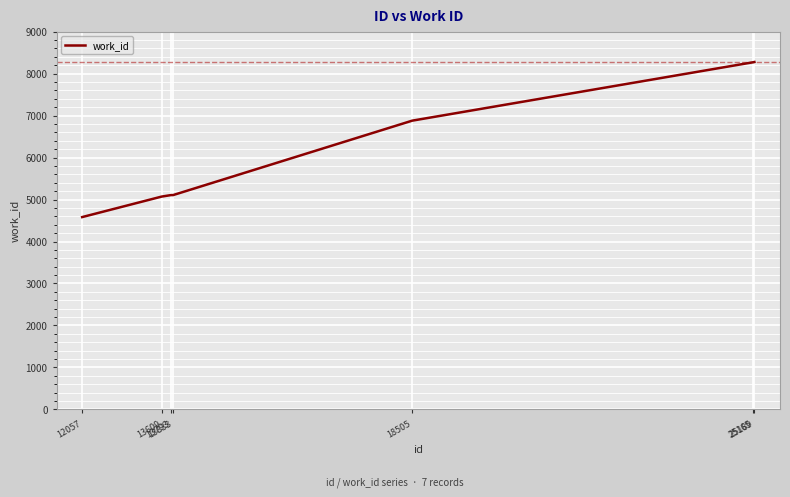

What is the difference between the second highest and minimum values?

3688